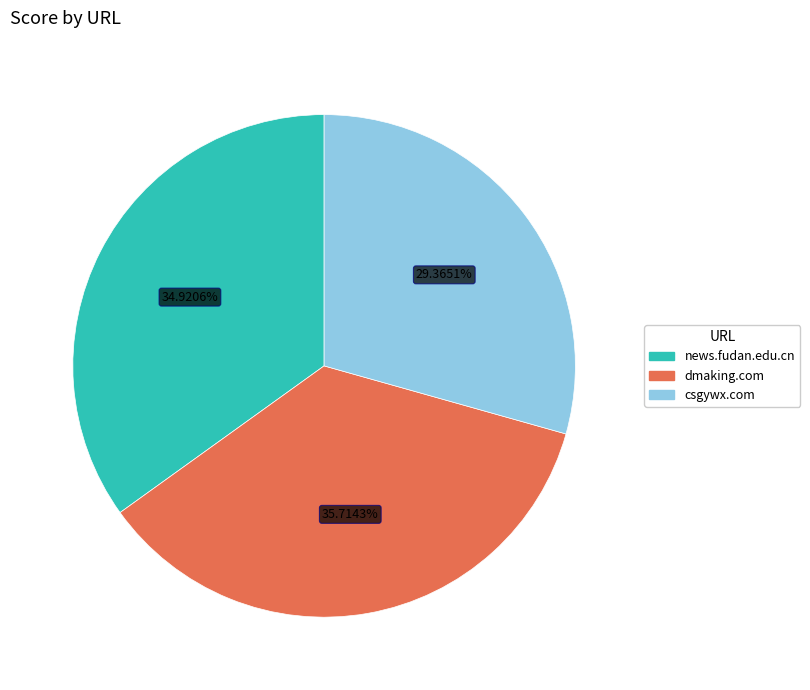

What is the ratio of the value at news.fudan.edu.cn to the value at dmaking.com?

1.0